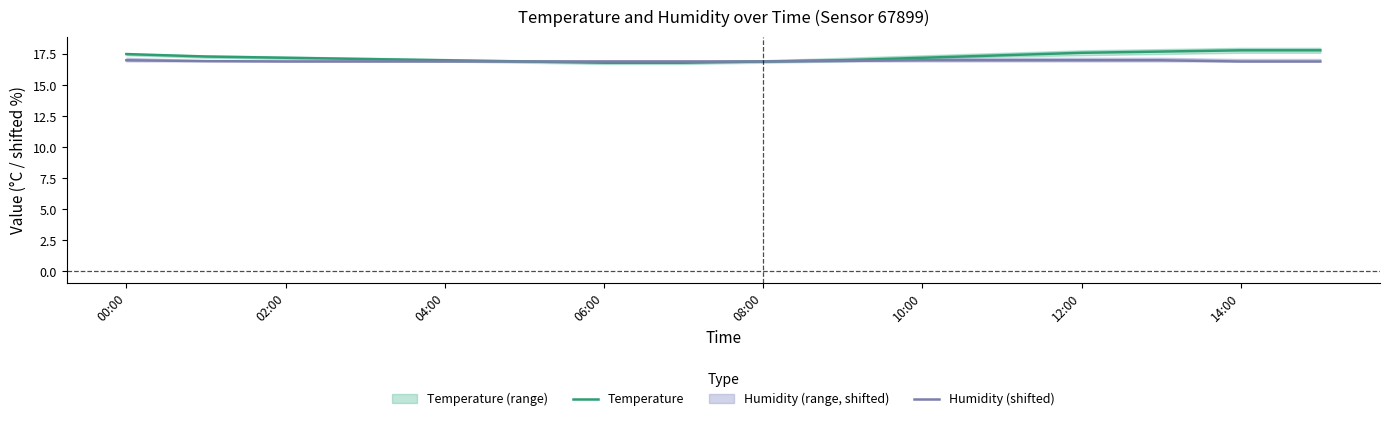

True or false: Temperature has a value of 17.0 at 04:00.

True